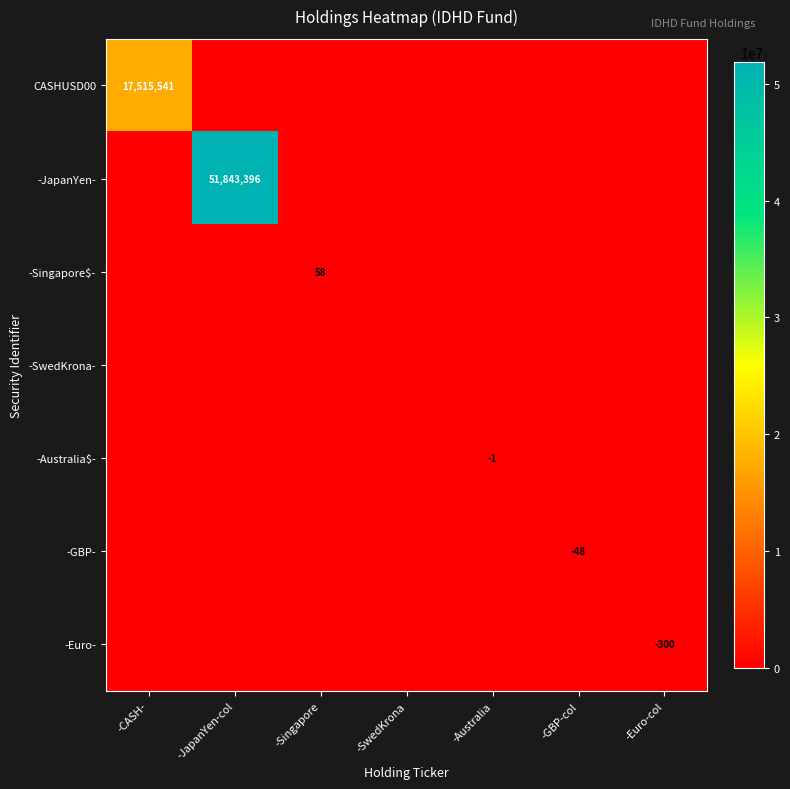

The value of -GBP- at -GBP-col is -19. True or false?

False